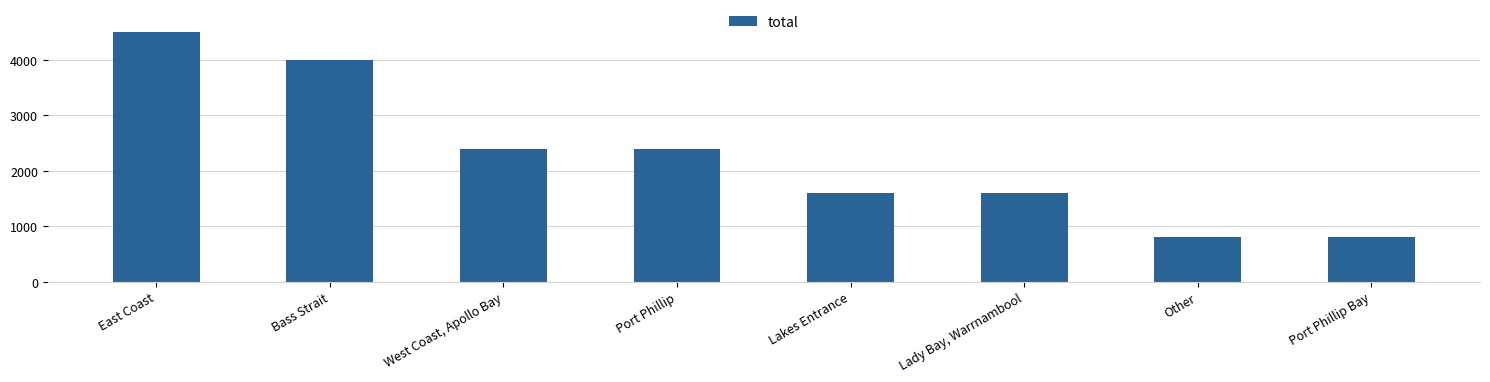

Count the number of data series in this chart.

1